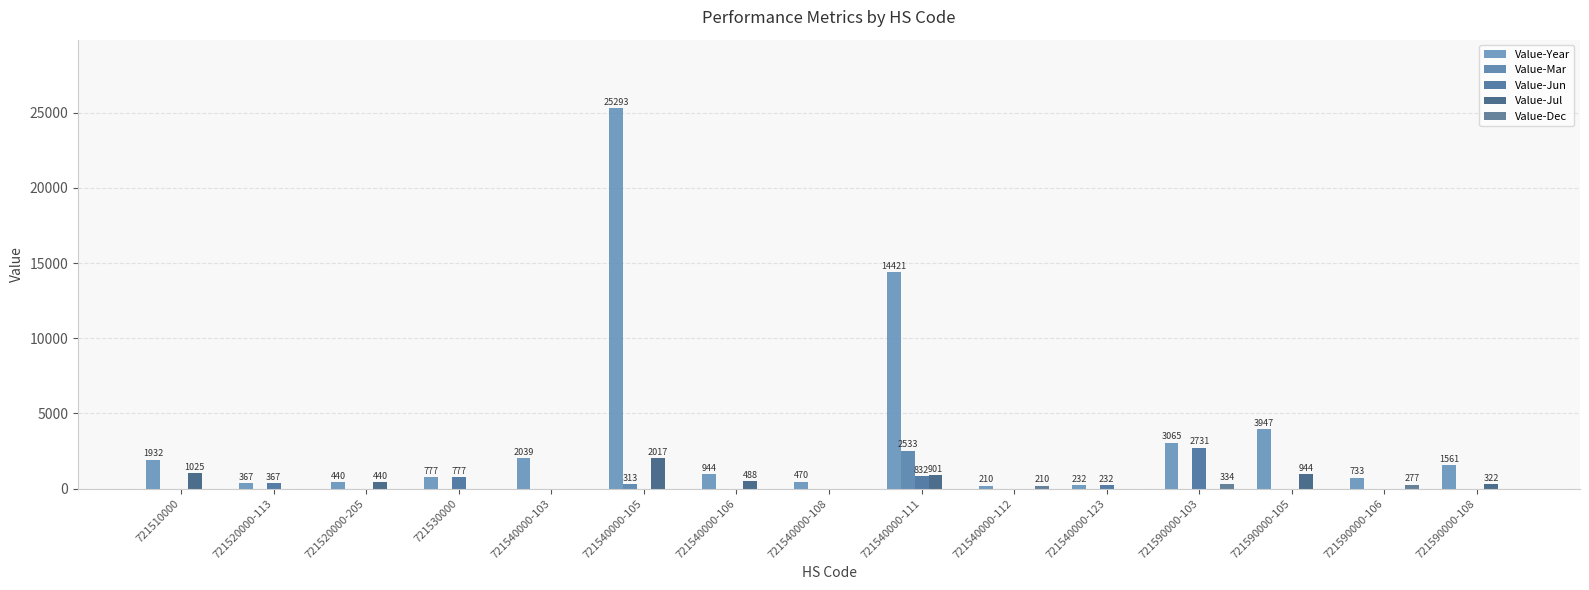

Count the number of data series in this chart.

5